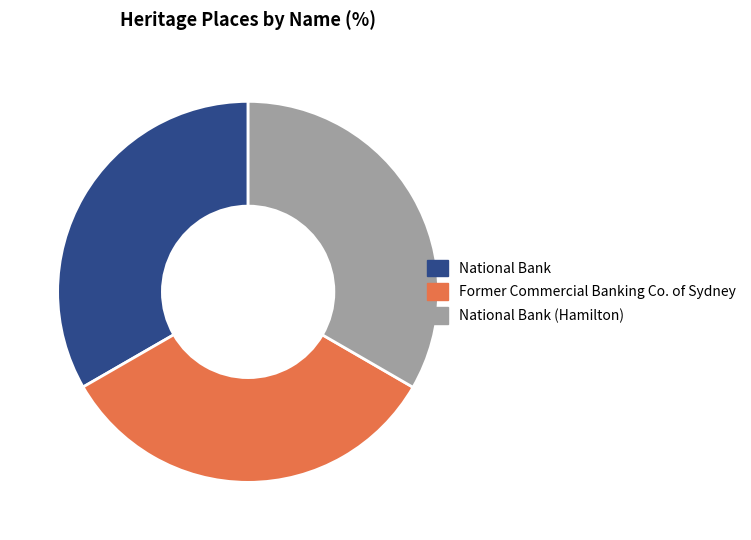

Is there any slice that represents more than half of the pie?

No